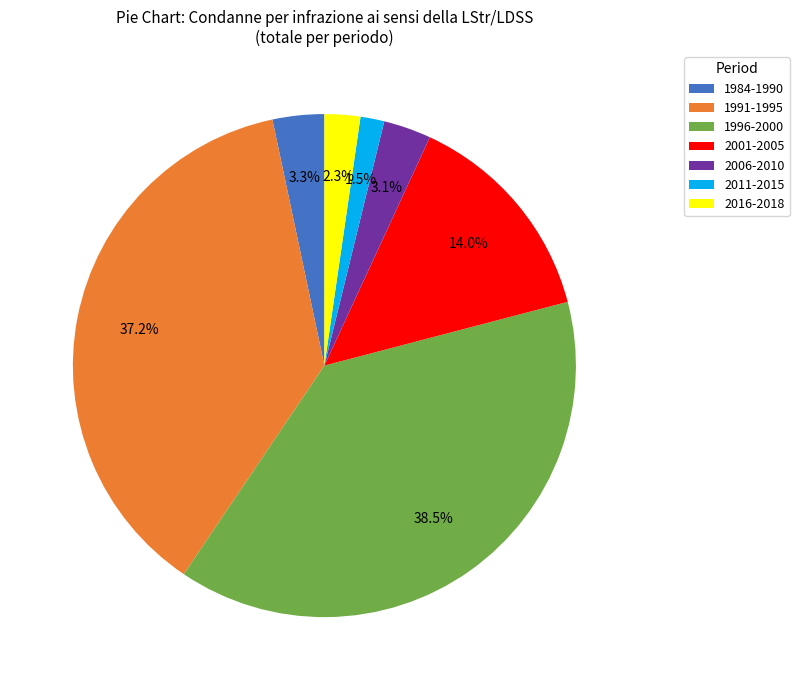

What portion of the pie excludes 2006-2010?

96.9%